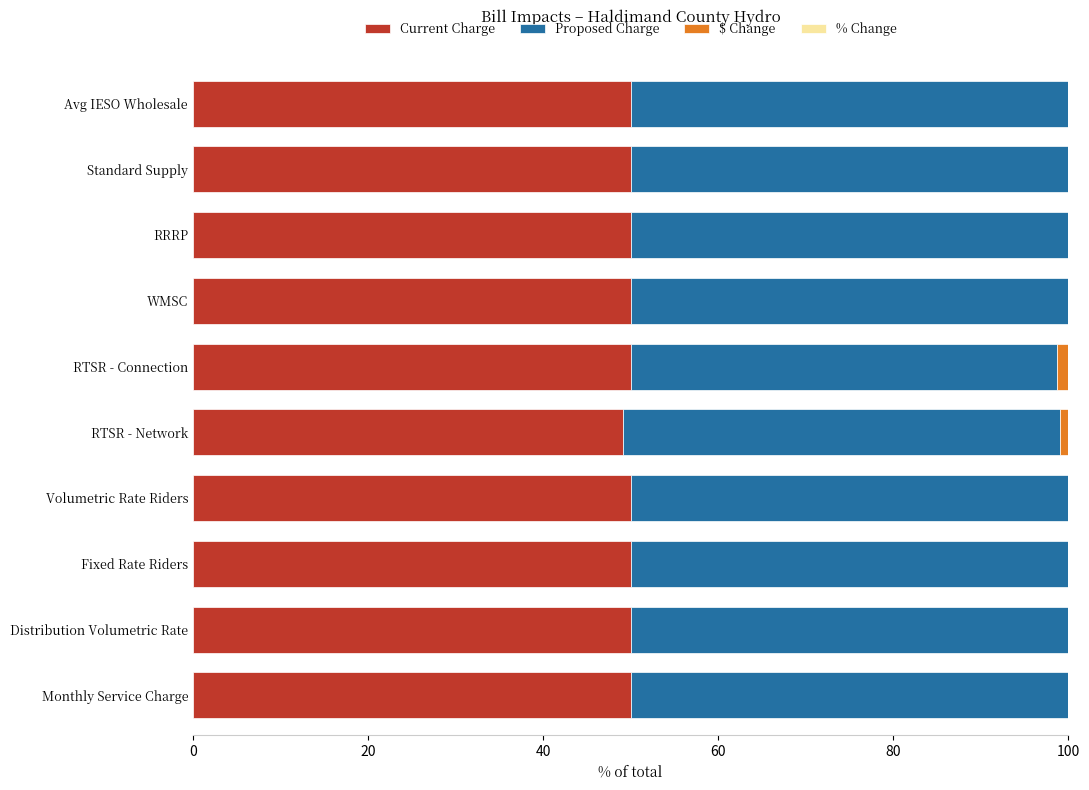

What is the total value across all series at Standard Supply?

100.0